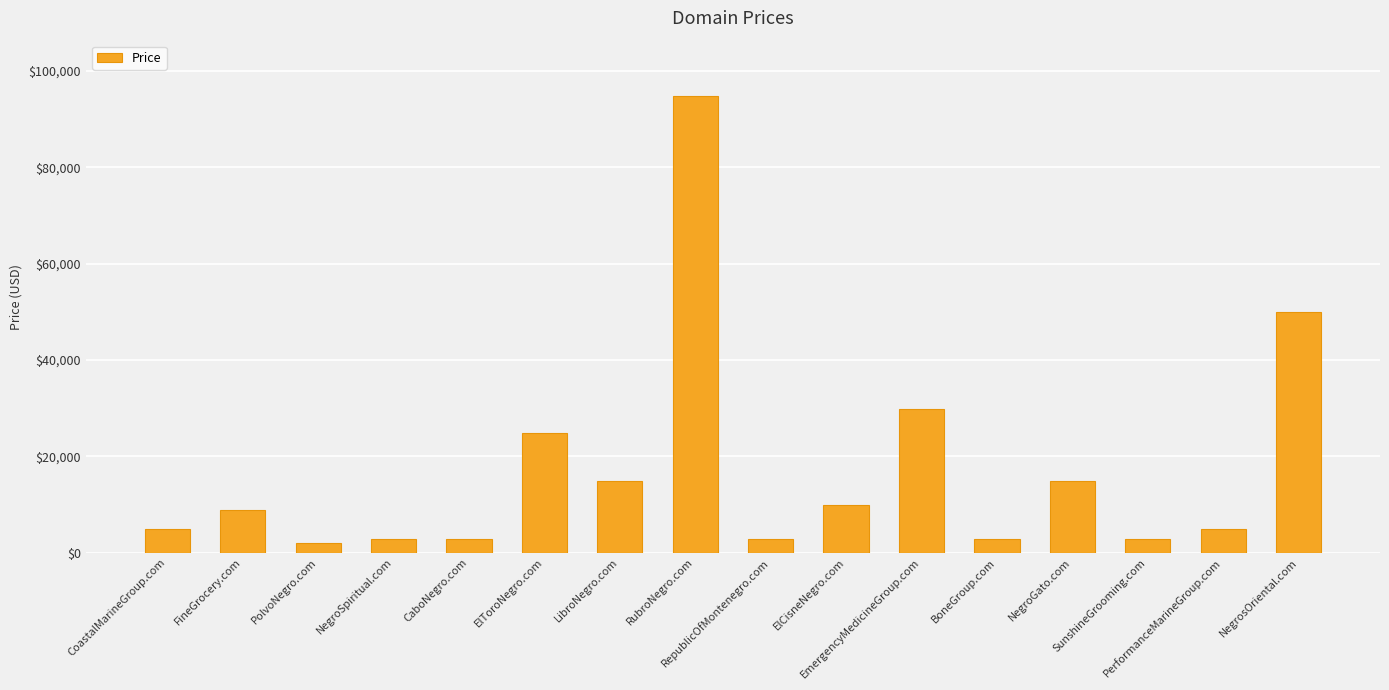

What is the maximum value shown in the chart?

94888